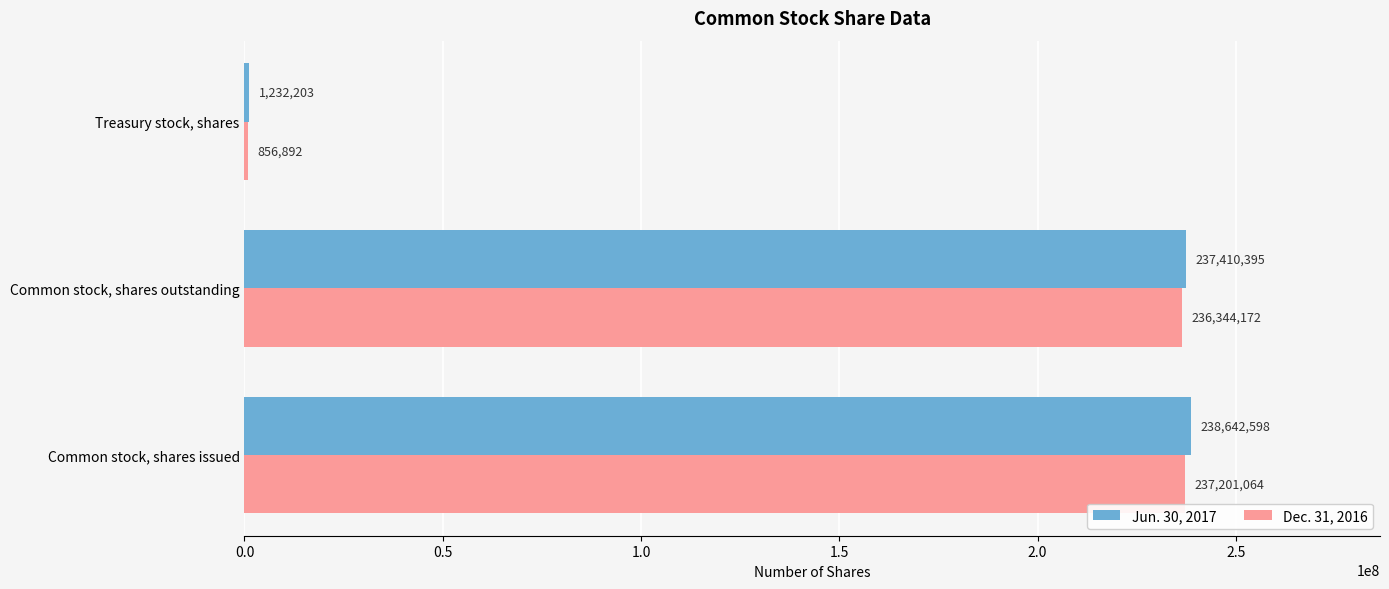

The Jun. 30, 2017 series shows 1232203 at Treasury stock, shares. True or false?

True